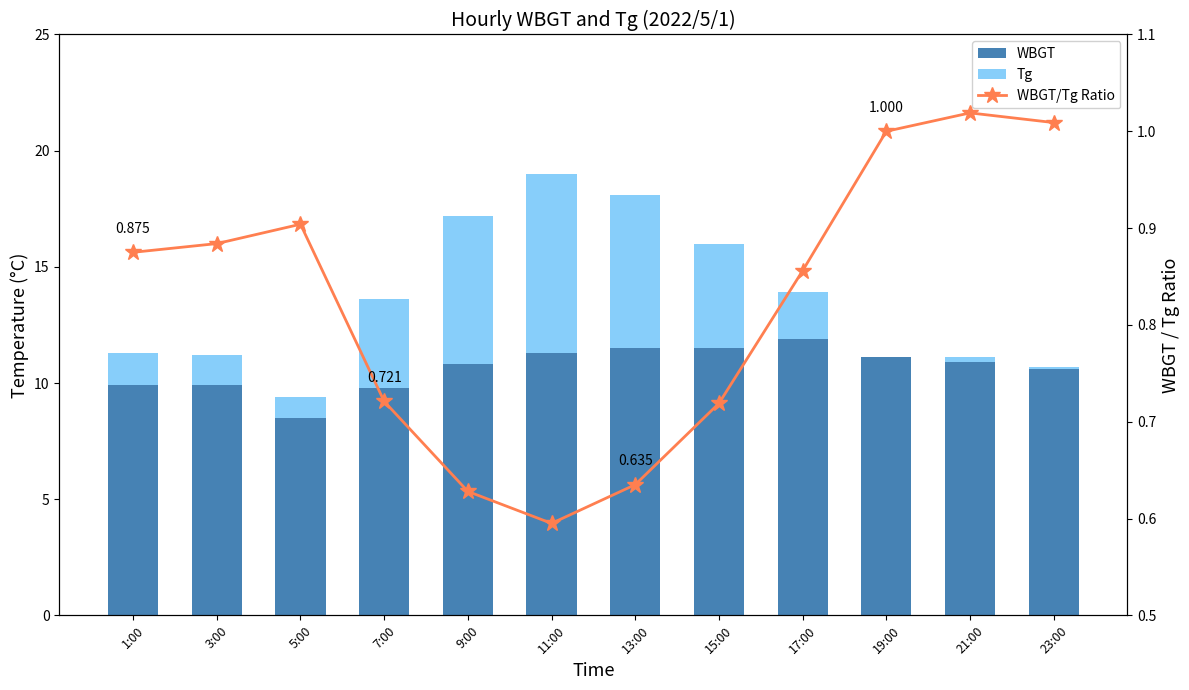

What is the label of the 6th bar from the right?

13:00